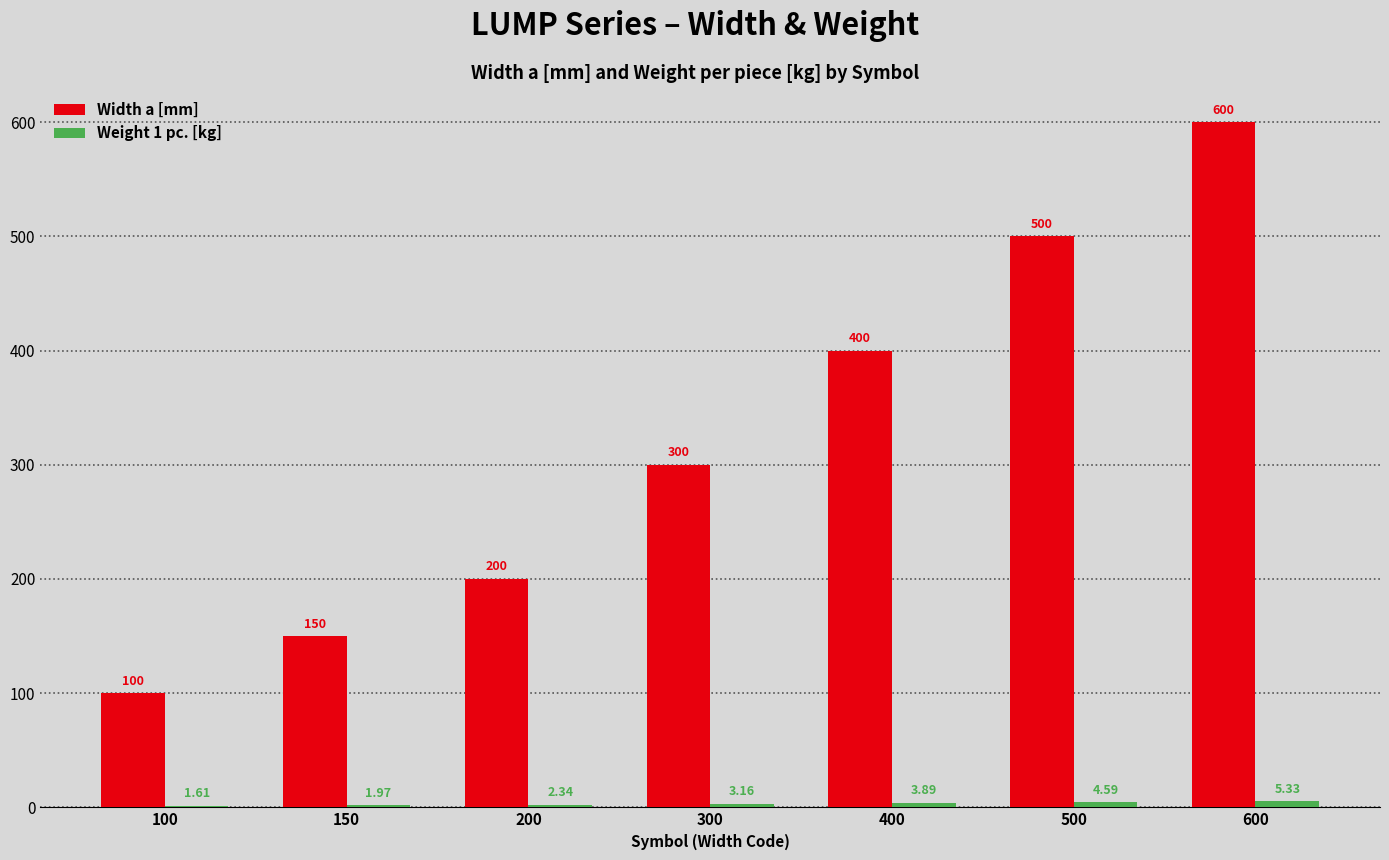

Between 400 and 500, which series saw the biggest shift?

Width a [mm]